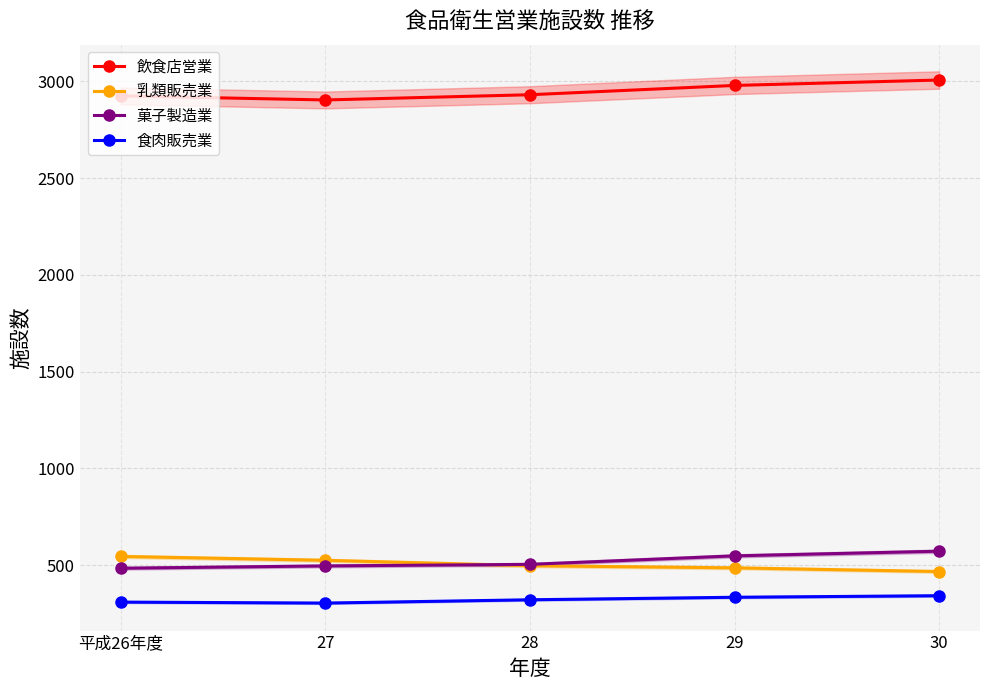

What is the sum of all 菓子製造業 values?

2604